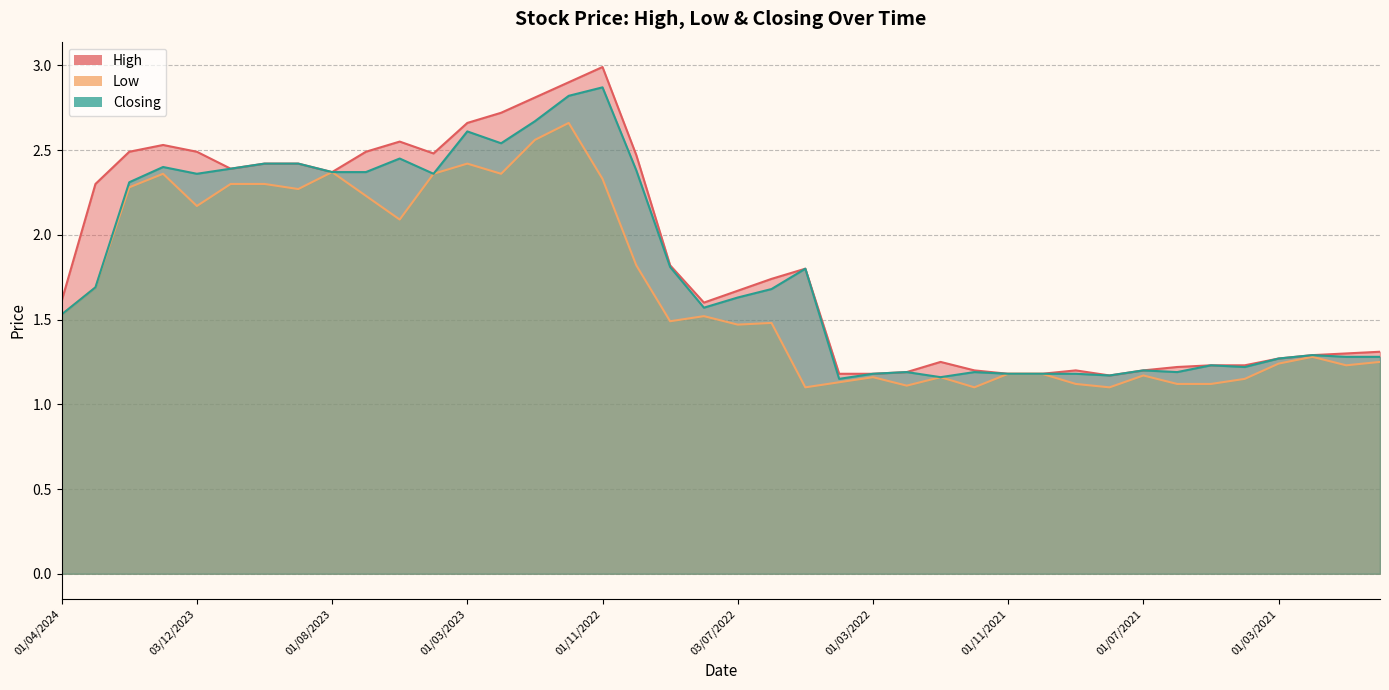

True or false: Closing and Low cross at least once.

False